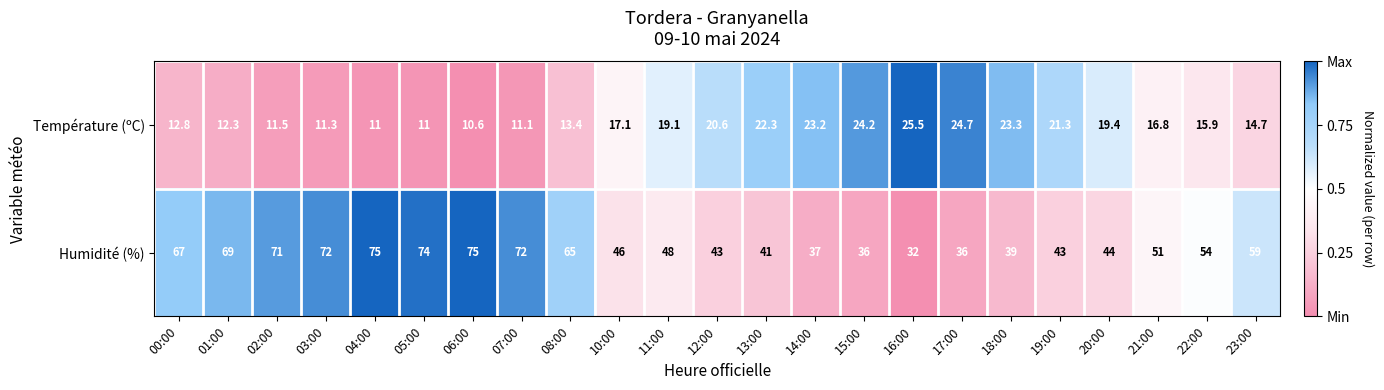

What is the sum of the Température (ºC) values at 06:00 and 07:00?

21.7